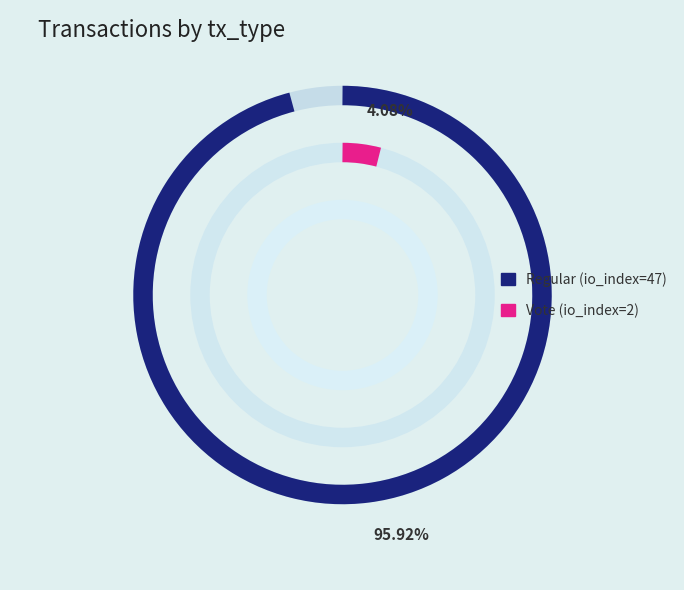

What is the change in value from Regular (io_index=47) to Vote (io_index=2)?

-45